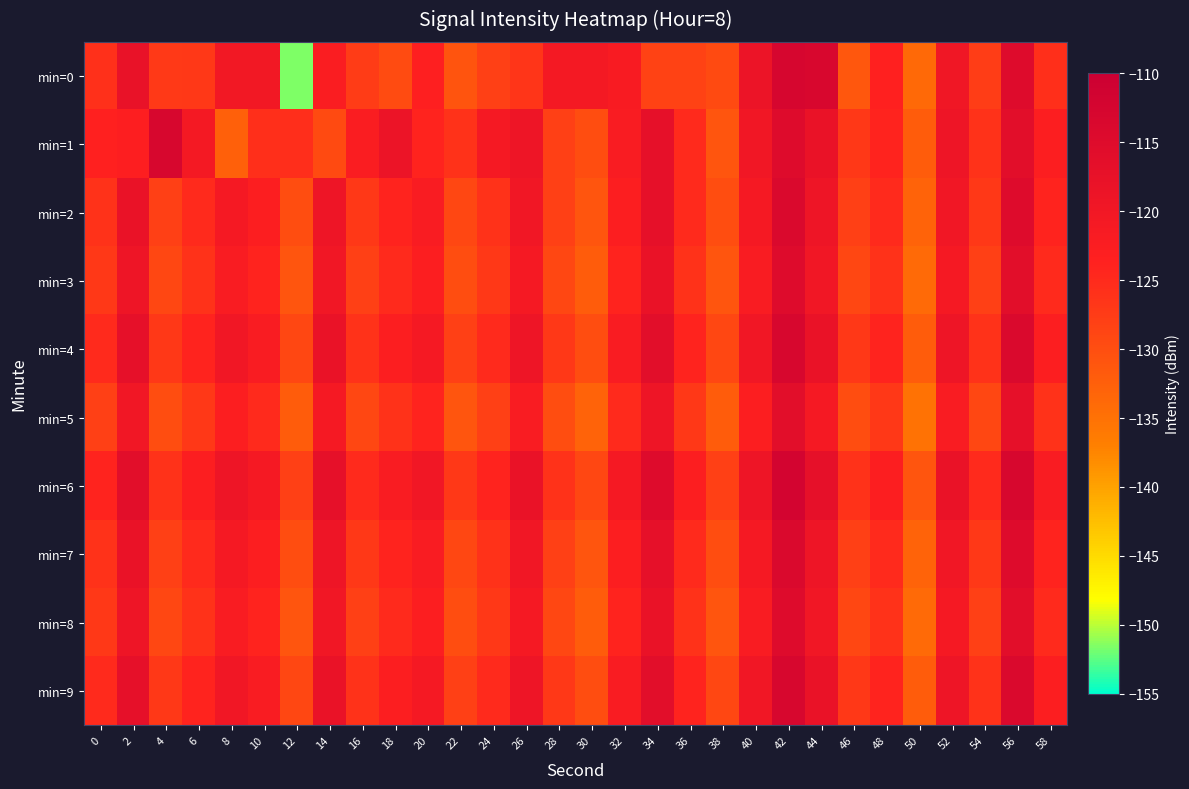

Reading left to right, what are all the values shown in this chart?

min=0: 0=-125.9	2=-117.8	4=-127.1	6=-126.9	8=-120.2	10=-120.3	12=-151.5	14=-122.3	16=-127.6	18=-129.6	20=-123.3	22=-130.9	24=-128.0	26=-126.7	28=-120.8	30=-120.8	32=-121.7	34=-128.3	36=-128.4	38=-129.4	40=-118.4	42=-112.9	44=-113.5	46=-131.4	48=-123.7	50=-133.8	52=-119.8	54=-127.7	56=-114.9	58=-125.8
min=1: 0=-123.6	2=-123.1	4=-113.1	6=-120.7	8=-132.6	10=-125.7	12=-125.5	14=-129.4	16=-122.4	18=-118.6	20=-124.0	22=-126.0	24=-121.0	26=-119.0	28=-128.0	30=-130.0	32=-122.0	34=-117.0	36=-125.0	38=-131.0	40=-120.0	42=-115.0	44=-118.0	46=-127.0	48=-124.0	50=-132.0	52=-119.0	54=-126.0	56=-116.0	58=-123.0
min=2: 0=-126.0	2=-118.0	4=-128.0	6=-125.0	8=-121.0	10=-123.0	12=-130.0	14=-119.0	16=-127.0	18=-124.0	20=-122.0	22=-129.0	24=-126.0	26=-120.0	28=-128.0	30=-131.0	32=-123.0	34=-117.0	36=-125.0	38=-130.0	40=-121.0	42=-114.0	44=-119.0	46=-128.0	48=-125.0	50=-133.0	52=-120.0	54=-127.0	56=-115.0	58=-124.0
min=3: 0=-127.0	2=-119.0	4=-129.0	6=-126.0	8=-122.0	10=-124.0	12=-131.0	14=-120.0	16=-128.0	18=-125.0	20=-123.0	22=-130.0	24=-127.0	26=-121.0	28=-129.0	30=-132.0	32=-124.0	34=-118.0	36=-126.0	38=-131.0	40=-122.0	42=-115.0	44=-120.0	46=-129.0	48=-126.0	50=-134.0	52=-121.0	54=-128.0	56=-116.0	58=-125.0
min=4: 0=-125.0	2=-117.0	4=-127.0	6=-124.0	8=-120.0	10=-122.0	12=-129.0	14=-118.0	16=-126.0	18=-123.0	20=-121.0	22=-128.0	24=-125.0	26=-119.0	28=-127.0	30=-130.0	32=-122.0	34=-116.0	36=-124.0	38=-129.0	40=-120.0	42=-113.0	44=-118.0	46=-127.0	48=-124.0	50=-132.0	52=-119.0	54=-126.0	56=-114.0	58=-123.0
min=5: 0=-128.0	2=-120.0	4=-130.0	6=-127.0	8=-123.0	10=-125.0	12=-132.0	14=-121.0	16=-129.0	18=-126.0	20=-124.0	22=-131.0	24=-128.0	26=-122.0	28=-130.0	30=-133.0	32=-125.0	34=-119.0	36=-127.0	38=-132.0	40=-123.0	42=-116.0	44=-121.0	46=-130.0	48=-127.0	50=-135.0	52=-122.0	54=-129.0	56=-117.0	58=-126.0
min=6: 0=-124.0	2=-116.0	4=-126.0	6=-123.0	8=-119.0	10=-121.0	12=-128.0	14=-117.0	16=-125.0	18=-122.0	20=-120.0	22=-127.0	24=-124.0	26=-118.0	28=-126.0	30=-129.0	32=-121.0	34=-115.0	36=-123.0	38=-128.0	40=-119.0	42=-112.0	44=-117.0	46=-126.0	48=-123.0	50=-131.0	52=-118.0	54=-125.0	56=-113.0	58=-122.0
min=7: 0=-126.0	2=-118.0	4=-128.0	6=-125.0	8=-121.0	10=-123.0	12=-130.0	14=-119.0	16=-127.0	18=-124.0	20=-122.0	22=-129.0	24=-126.0	26=-120.0	28=-128.0	30=-131.0	32=-123.0	34=-117.0	36=-125.0	38=-130.0	40=-121.0	42=-114.0	44=-119.0	46=-128.0	48=-125.0	50=-133.0	52=-120.0	54=-127.0	56=-115.0	58=-124.0
min=8: 0=-127.0	2=-119.0	4=-129.0	6=-126.0	8=-122.0	10=-124.0	12=-131.0	14=-120.0	16=-128.0	18=-125.0	20=-123.0	22=-130.0	24=-127.0	26=-121.0	28=-129.0	30=-132.0	32=-124.0	34=-118.0	36=-126.0	38=-131.0	40=-122.0	42=-115.0	44=-120.0	46=-129.0	48=-126.0	50=-134.0	52=-121.0	54=-128.0	56=-116.0	58=-125.0
min=9: 0=-125.0	2=-117.0	4=-127.0	6=-124.0	8=-120.0	10=-122.0	12=-129.0	14=-118.0	16=-126.0	18=-123.0	20=-121.0	22=-128.0	24=-125.0	26=-119.0	28=-127.0	30=-130.0	32=-122.0	34=-116.0	36=-124.0	38=-129.0	40=-120.0	42=-113.0	44=-118.0	46=-127.0	48=-124.0	50=-132.0	52=-119.0	54=-126.0	56=-114.0	58=-123.0